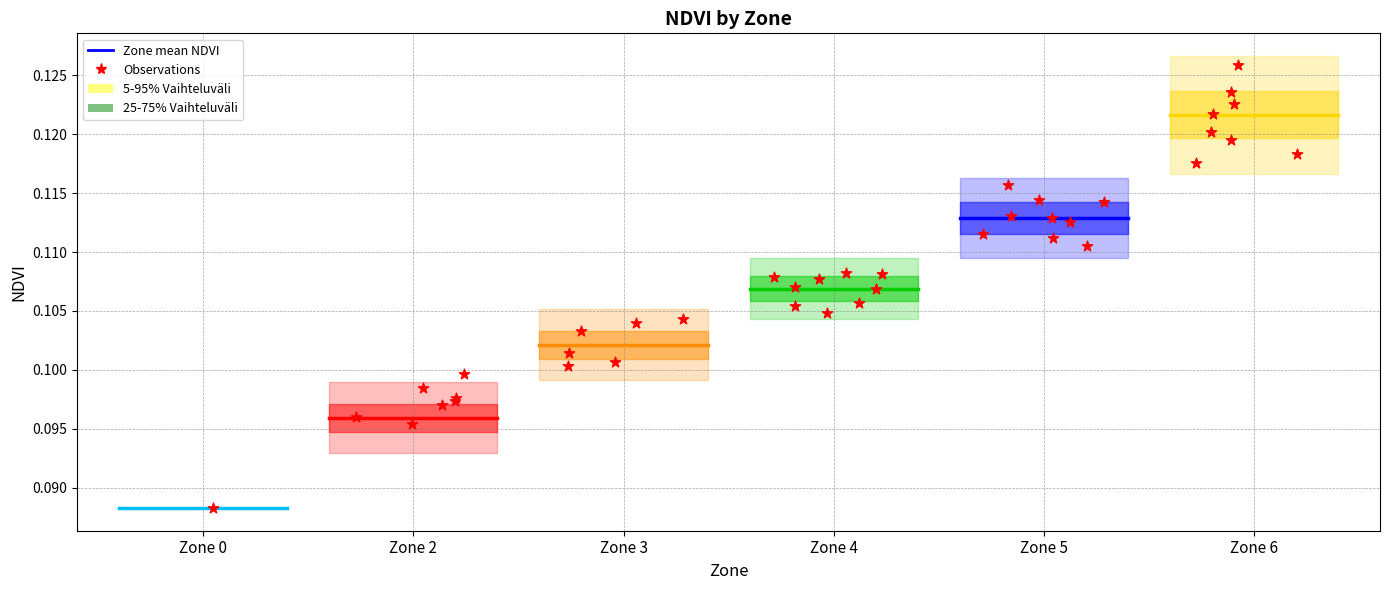

Which series reaches the minimum Y coordinate?

Zone 0 mean NDVI